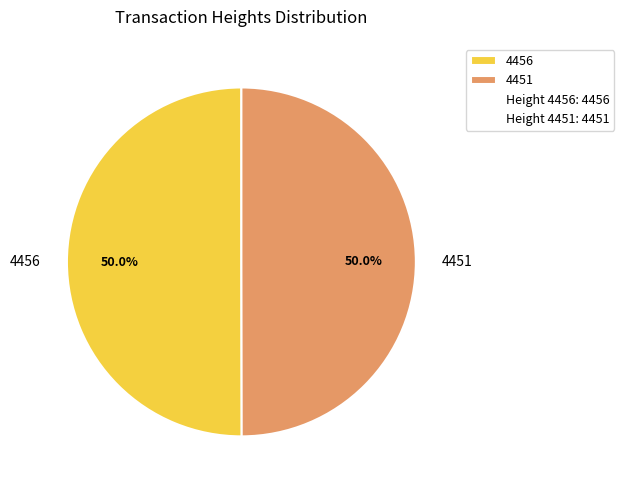

Combined, what portion of the pie is 4451 and 4456?

100.0%